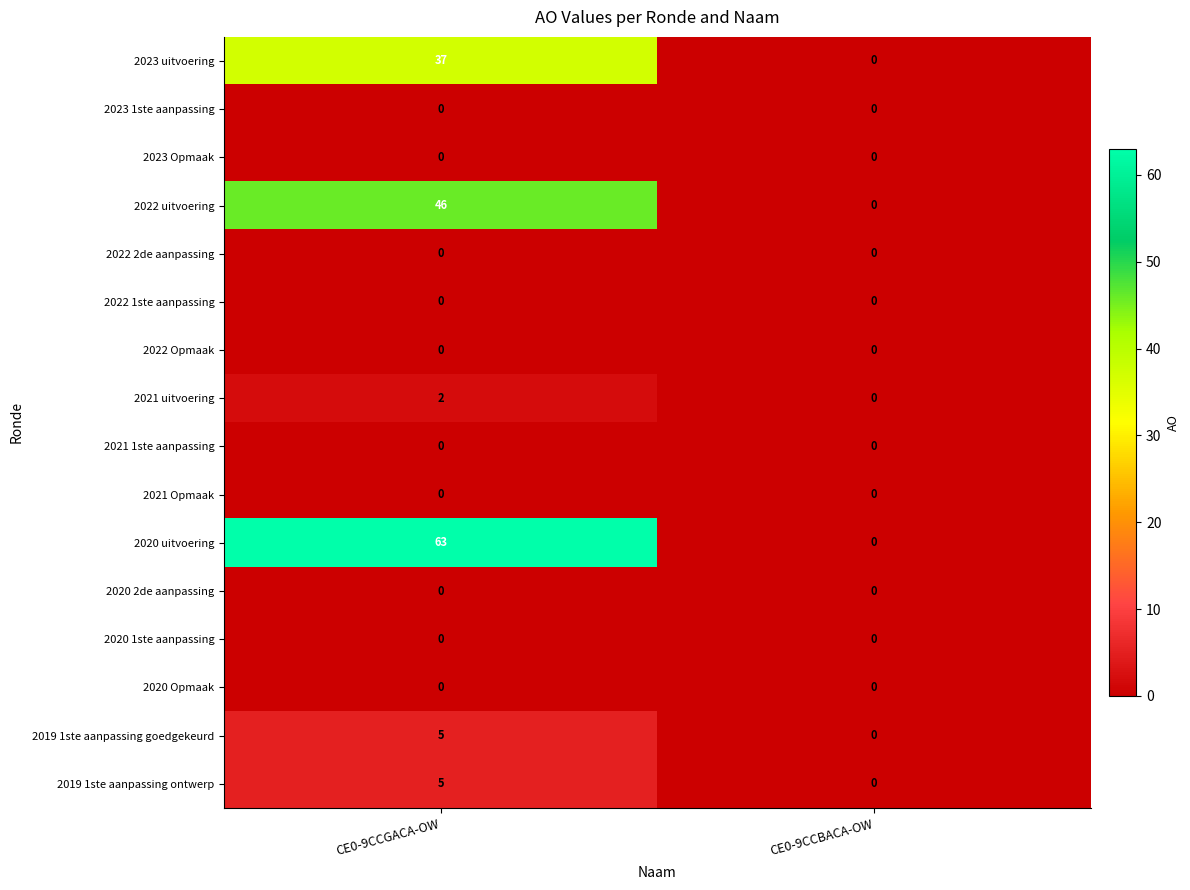

The 2020 2de aanpassing series shows 0 at CE0-9CCBACA-OW. True or false?

True